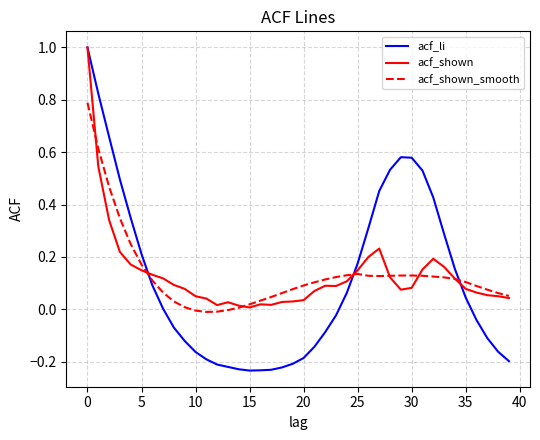

Which series has the largest range (max minus min)?

acf_li